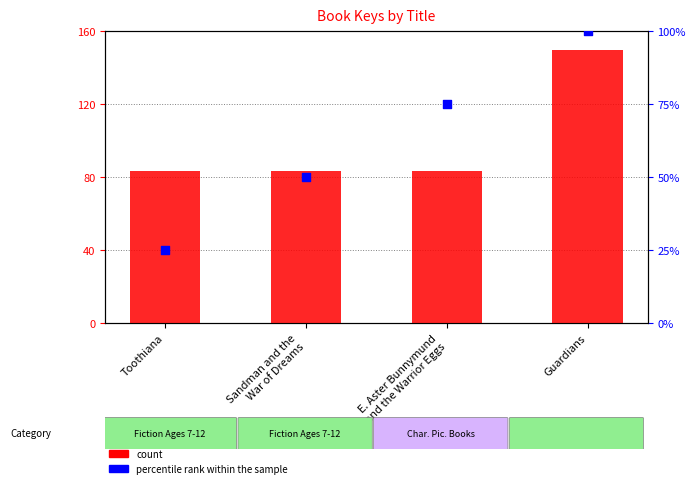

At which category is the sum across all series the highest?

Guardians